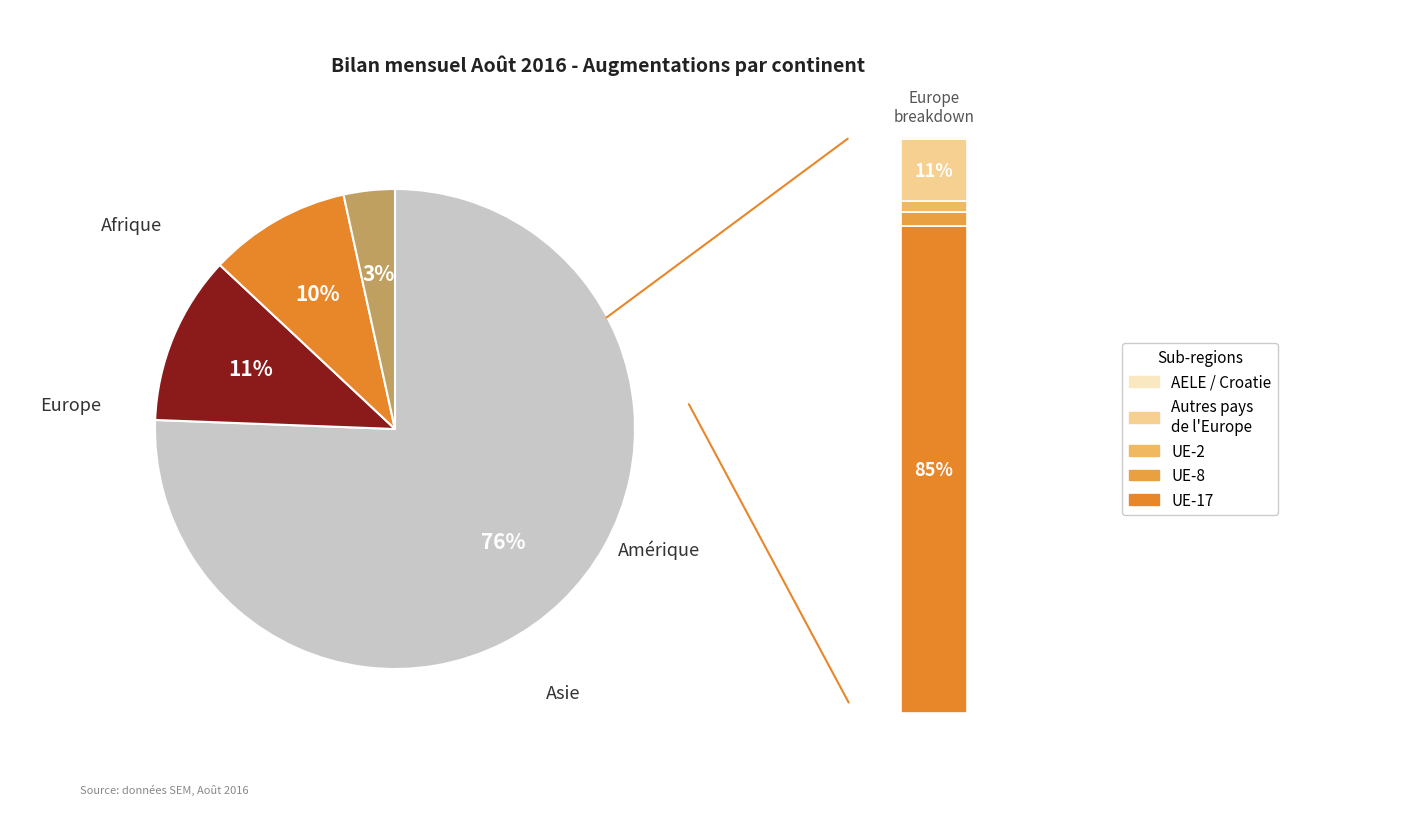

What percentage is NOT represented by Amérique?

96.6%